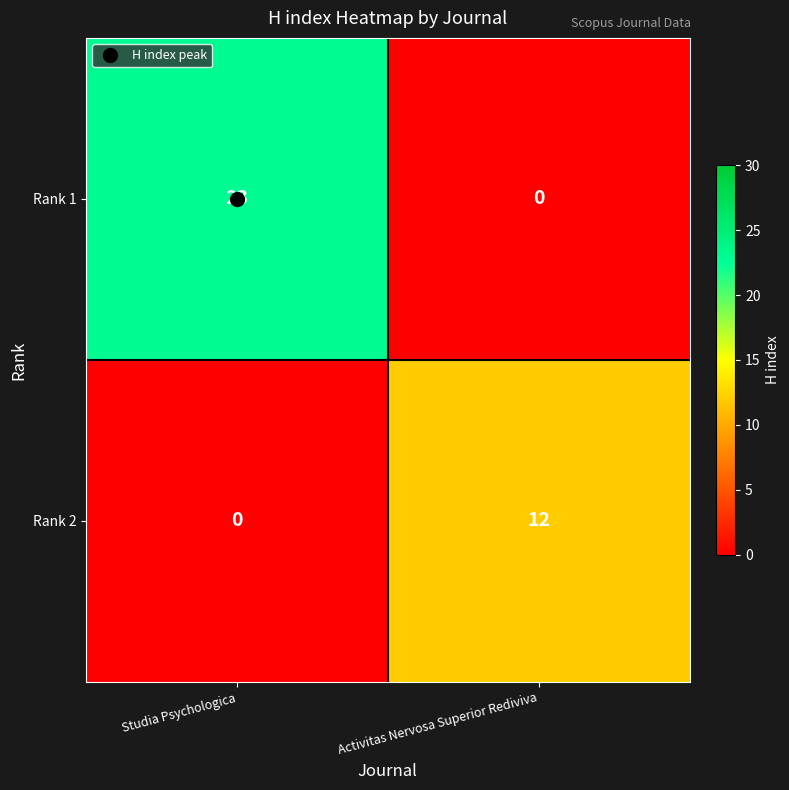

At which label is Rank 1 closest to 11?

Activitas Nervosa Superior Rediviva